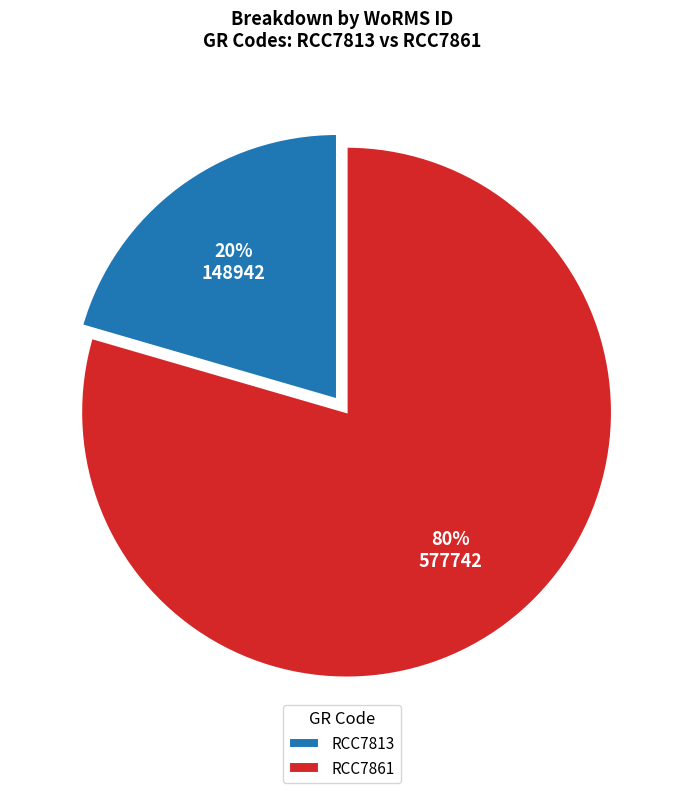

Do RCC7813 and RCC7861 together represent more than half of the pie?

Yes